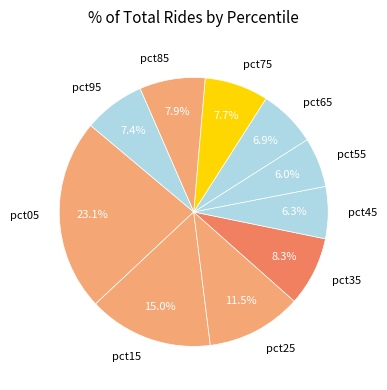

What percentage do pct65 and pct85 together represent?

14.8%